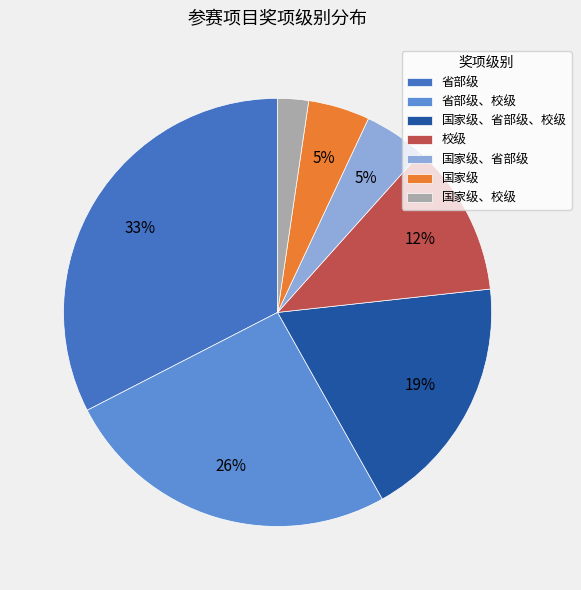

True or false: 国家级、省部级 accounts for 5% of the total.

True